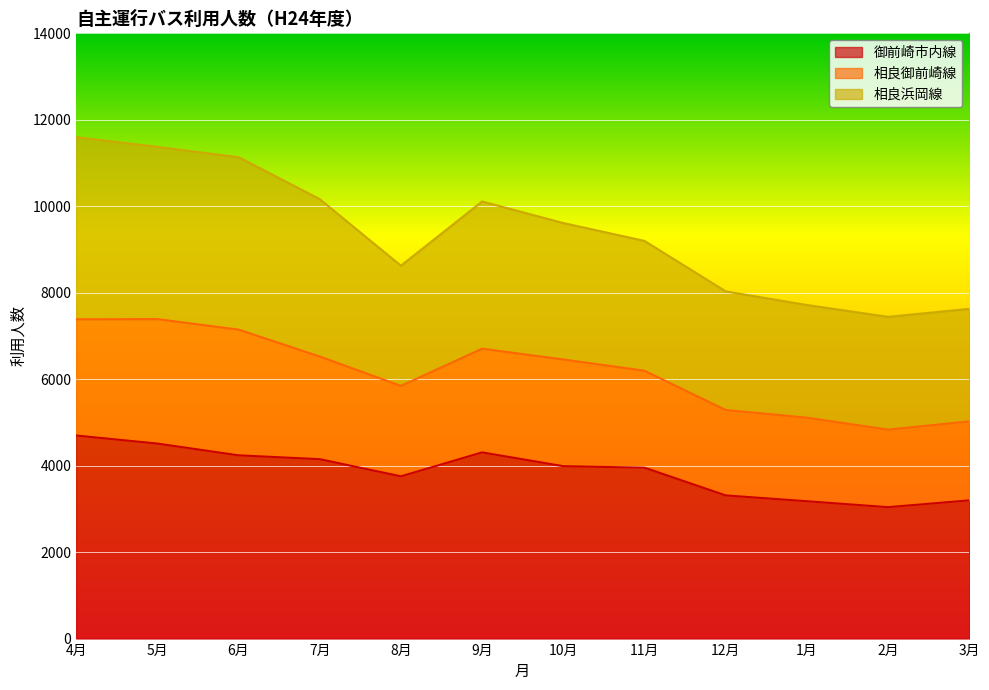

Does the chart display data point markers on the line(s)?

No